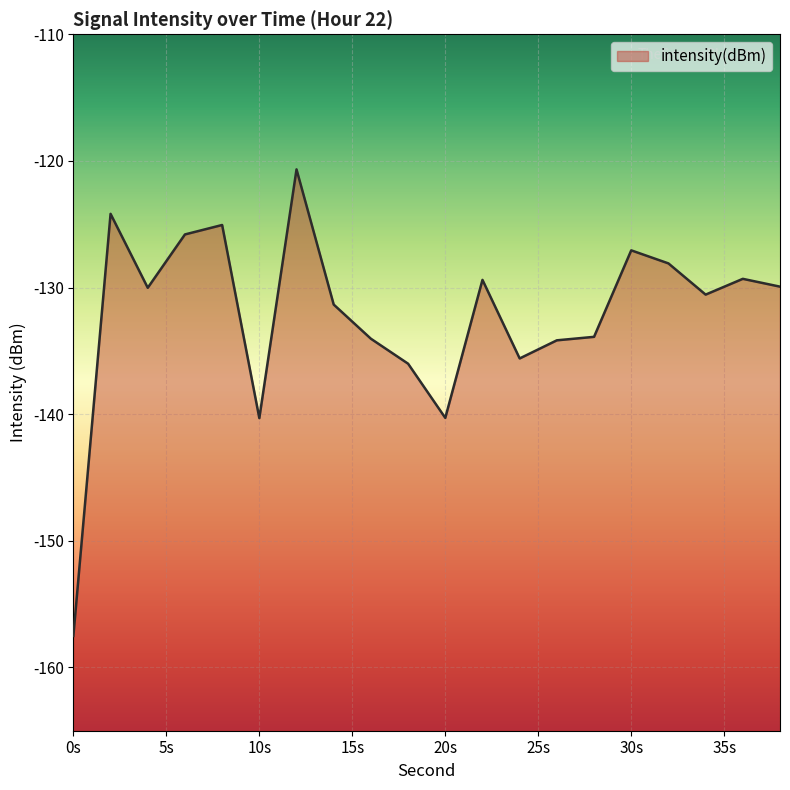

Read the value at 20s.

-140.3